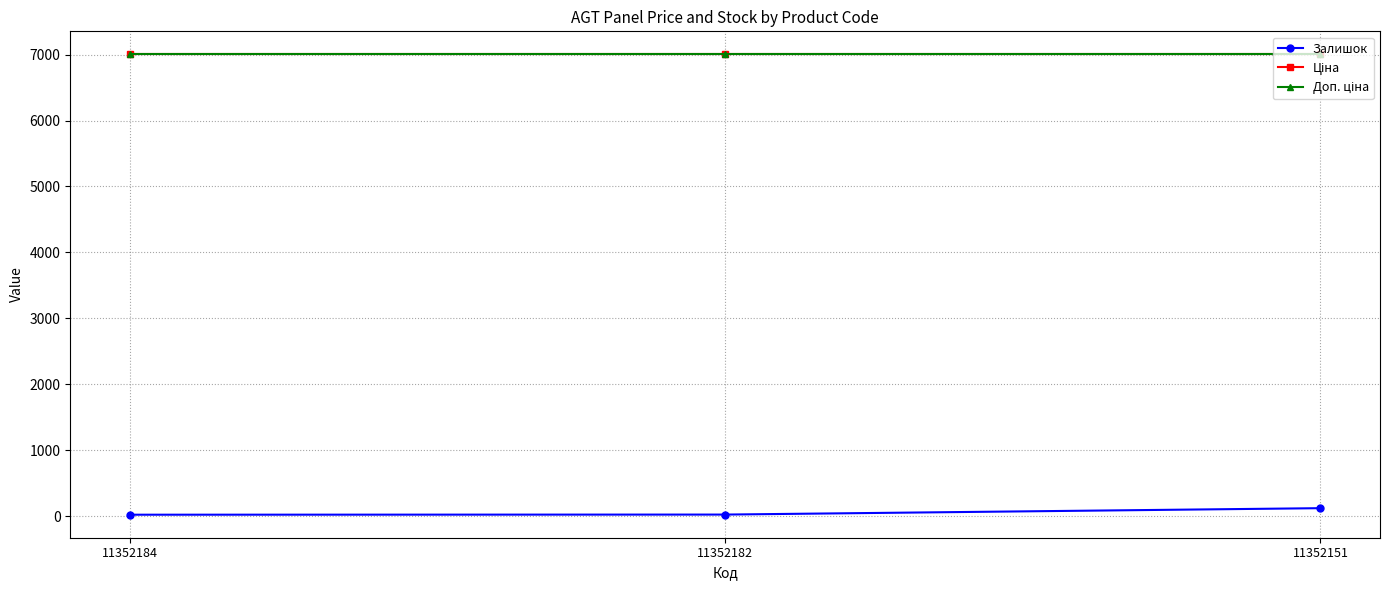

Rank the series by their maximum value, from lowest to highest.

Залишок, Ціна, Доп. ціна